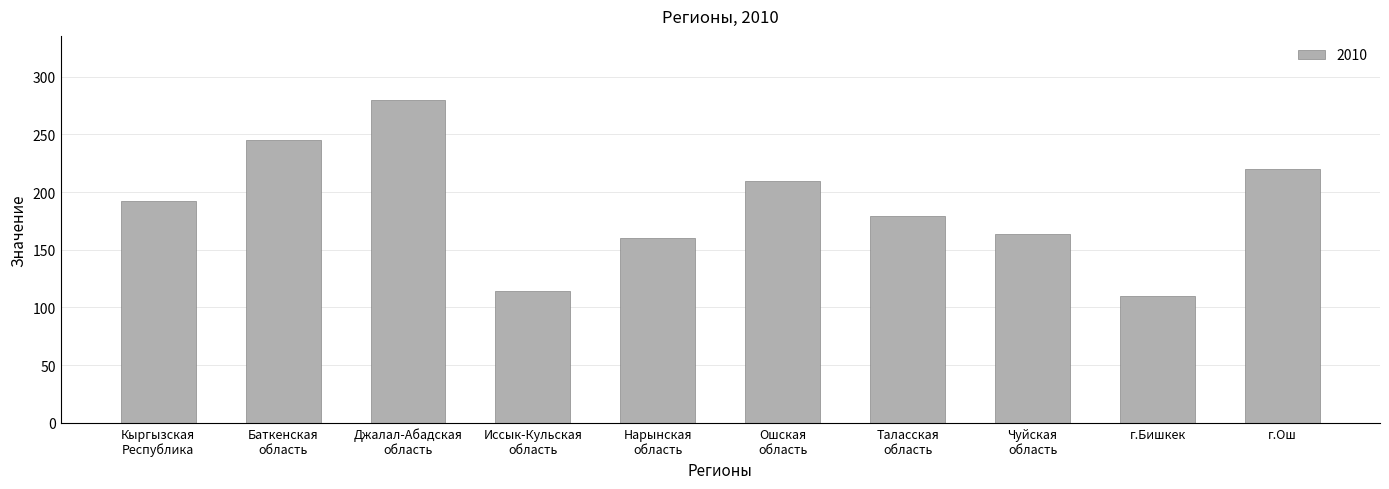

Which has a higher value, Нарынская
область or Иссык-Кульская
область?

Нарынская
область